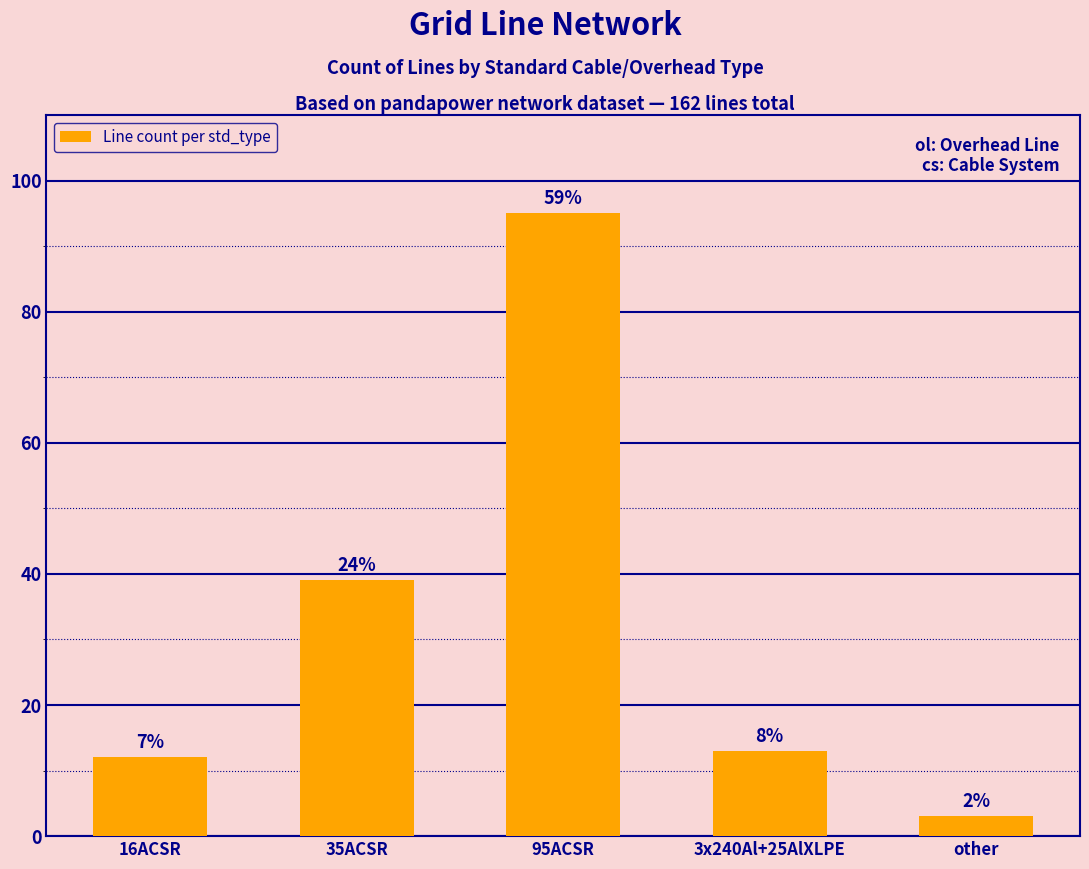

How many bars are there in total?

5